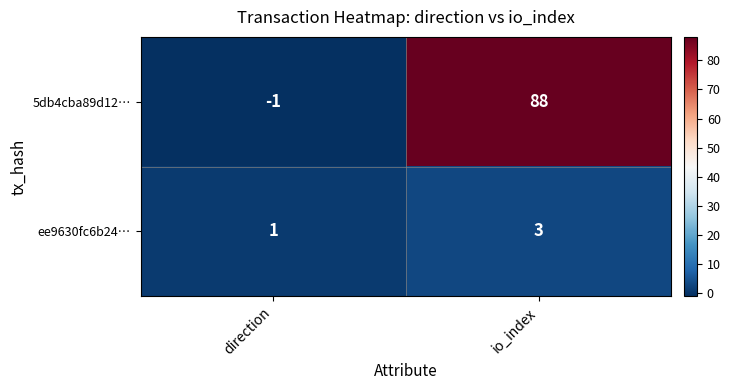

The value of 5db4cba89d12… at io_index is 88. True or false?

True